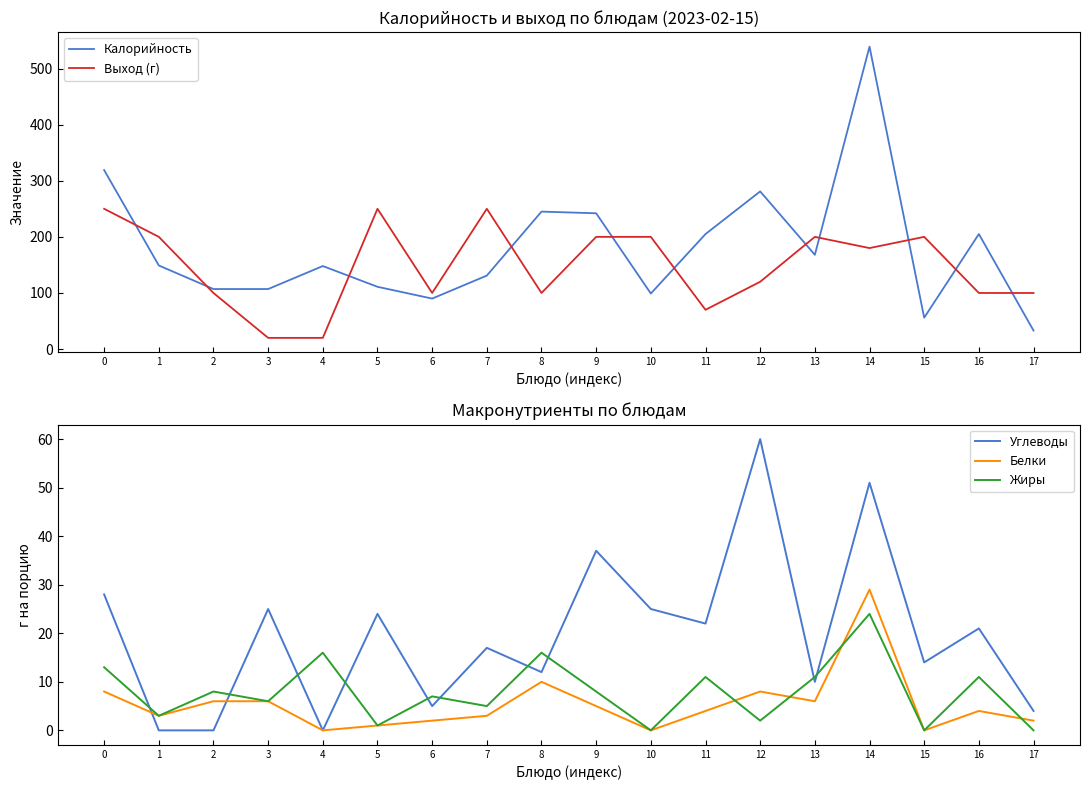

What are all the series names shown in the legend?

Калорийность, Выход (г), Углеводы, Белки, Жиры